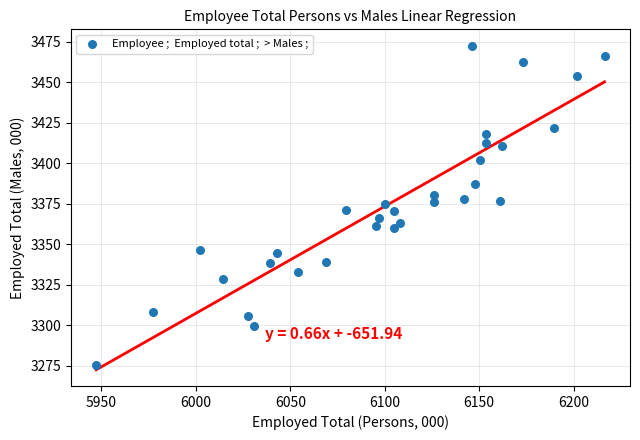

What is the range of X values (max minus min)?

269.2